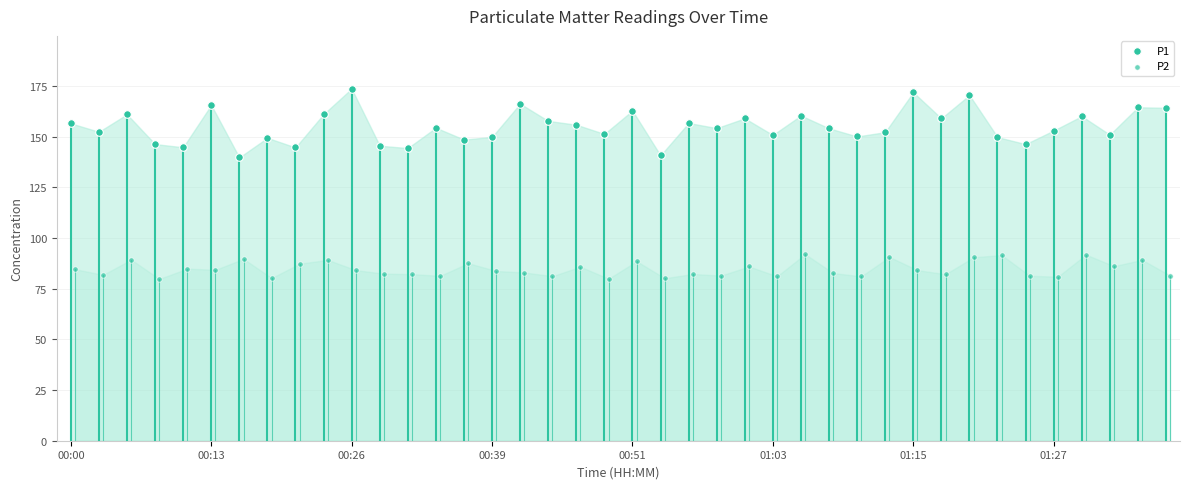

What are all the series names shown in the legend?

P1, P2